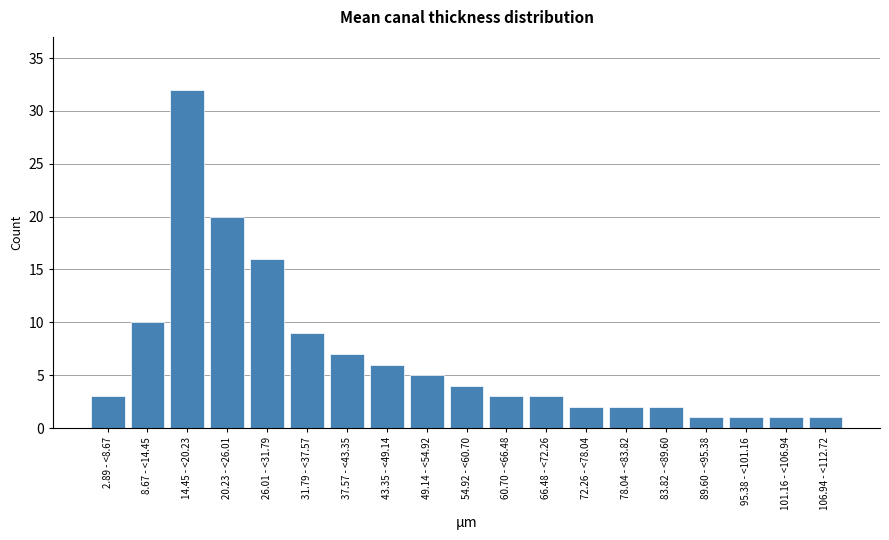

Reading left to right, extract all data points from this chart.

2.89 - <8.67=3	8.67 - <14.45=10	14.45 - <20.23=32	20.23 - <26.01=20	26.01 - <31.79=16	31.79 - <37.57=9	37.57 - <43.35=7	43.35 - <49.14=6	49.14 - <54.92=5	54.92 - <60.70=4	60.70 - <66.48=3	66.48 - <72.26=3	72.26 - <78.04=2	78.04 - <83.82=2	83.82 - <89.60=2	89.60 - <95.38=1	95.38 - <101.16=1	101.16 - <106.94=1	106.94 - <112.72=1